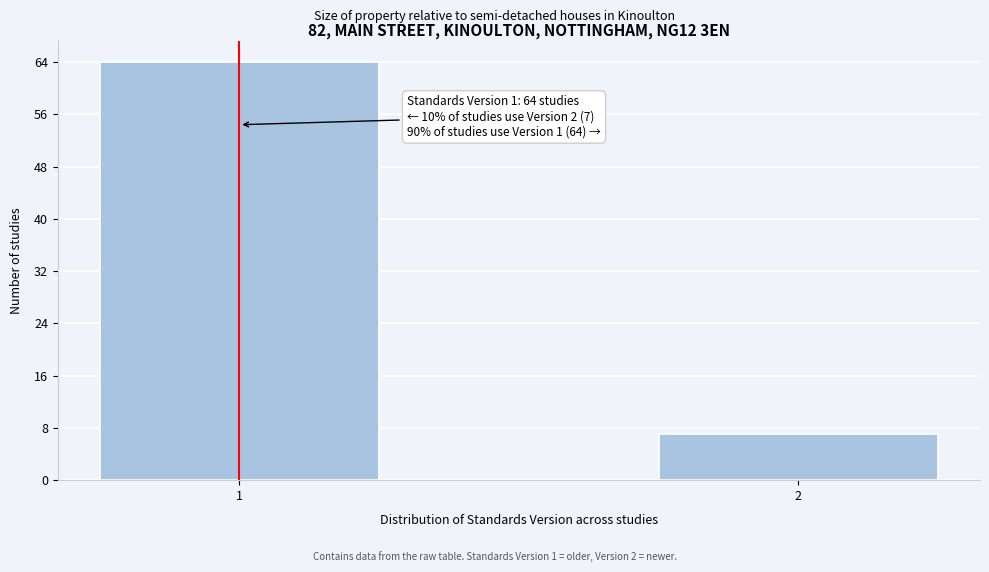

Reading left to right, extract all data points from this chart.

1=64	2=7